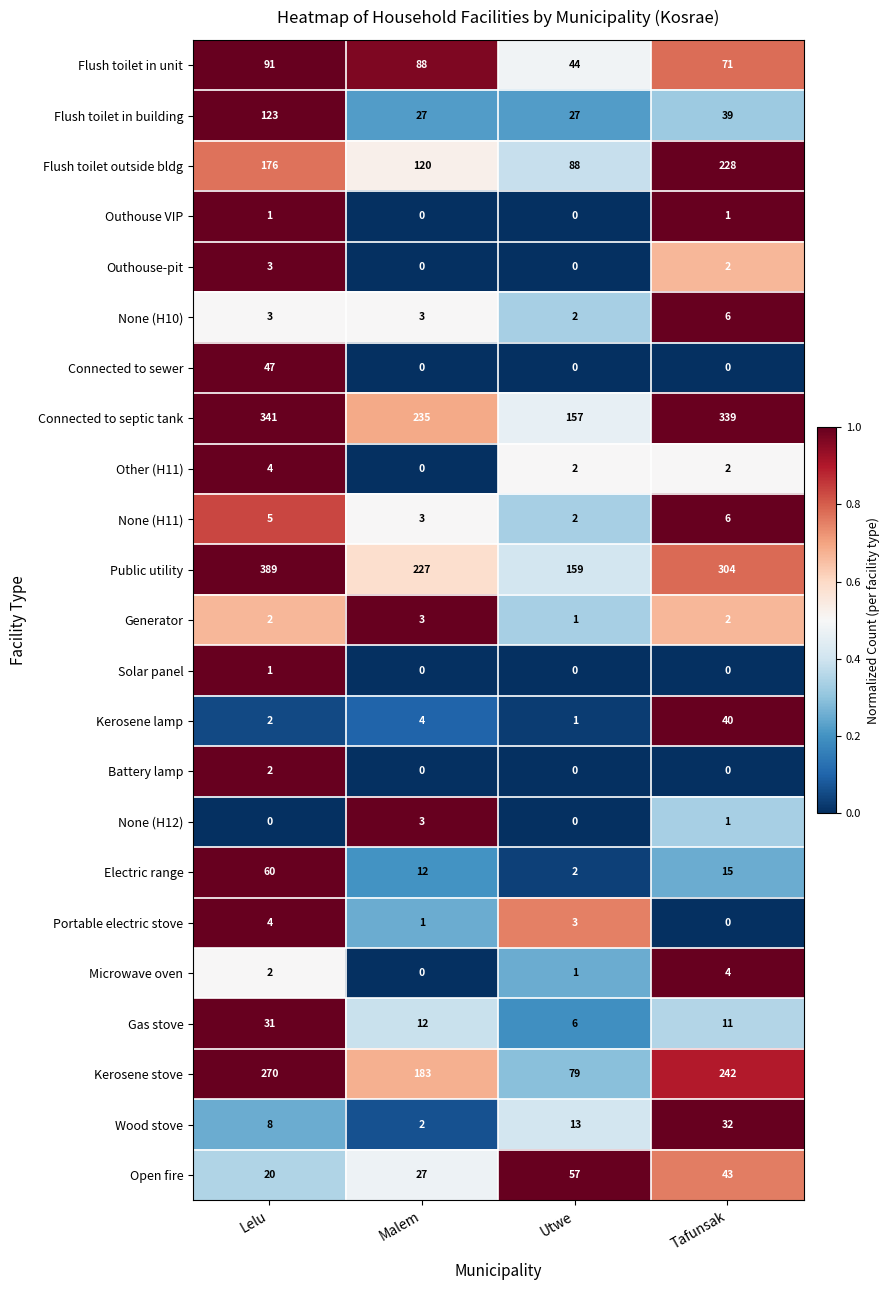

At how many categories does at least one series exceed 0?

4